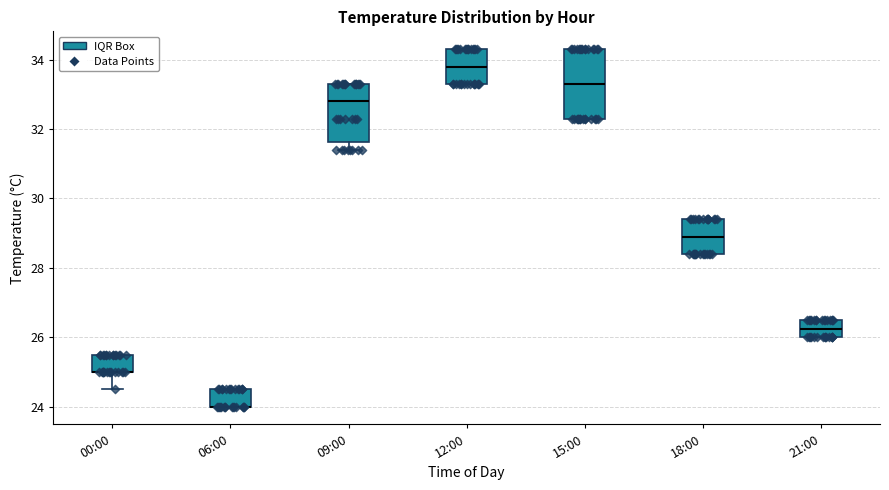

Comparing the boxes themselves (not the whiskers), which one is the tallest?

15:00